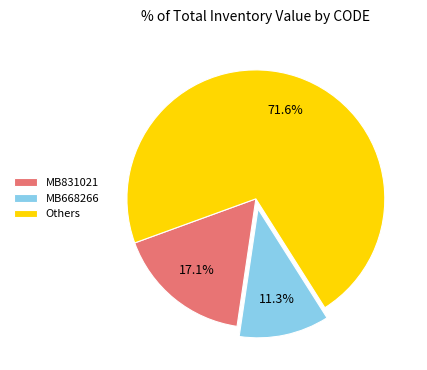

What is the largest slice in the pie chart?

Others